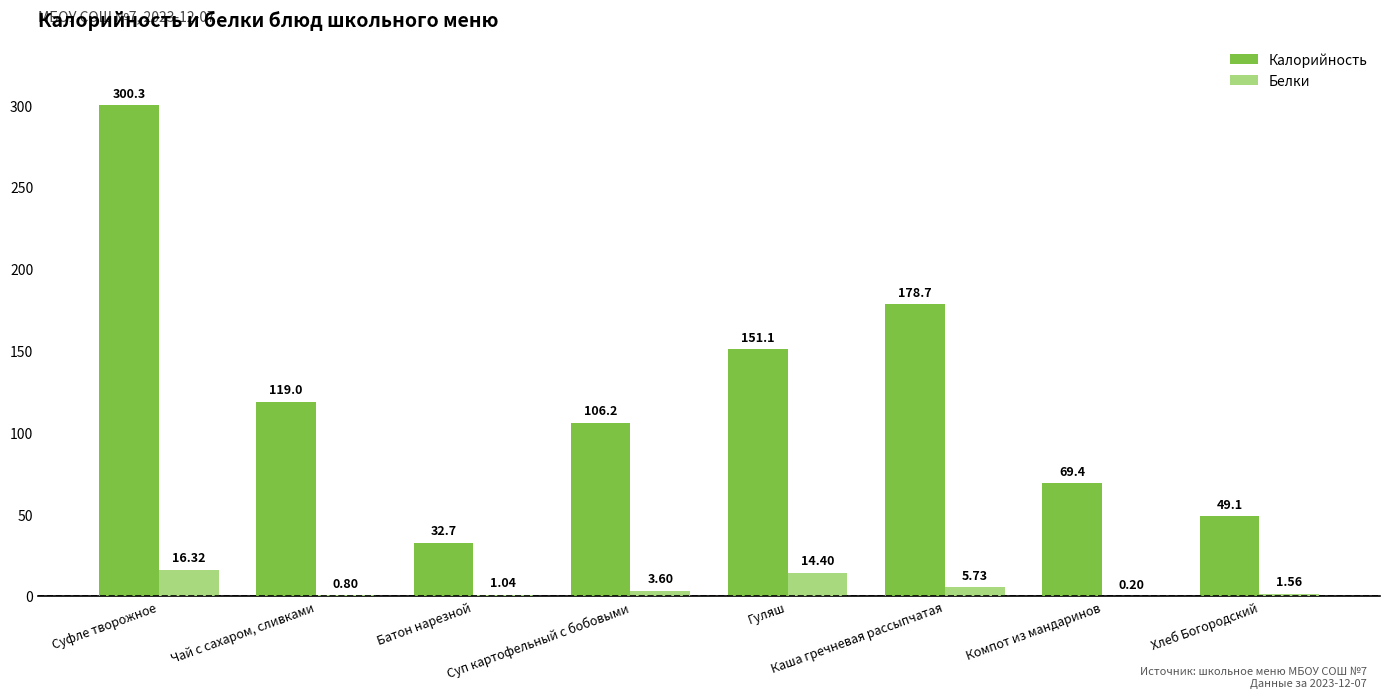

Are the bars horizontal?

No